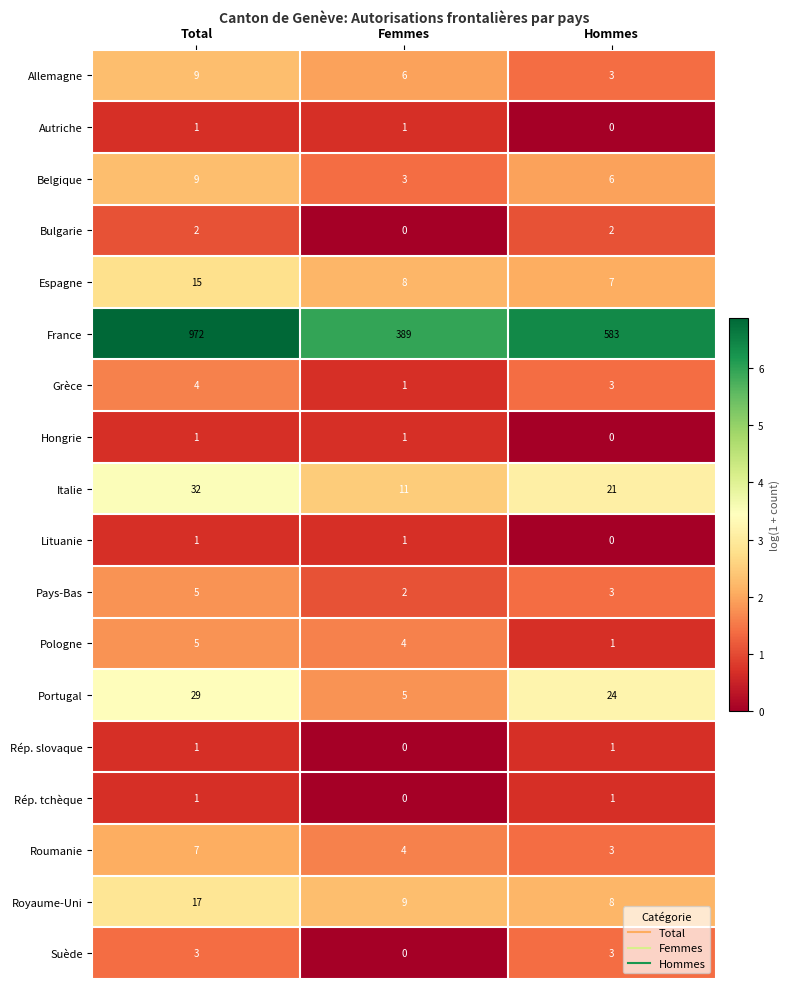

The value of Suède at Total is 5. True or false?

False